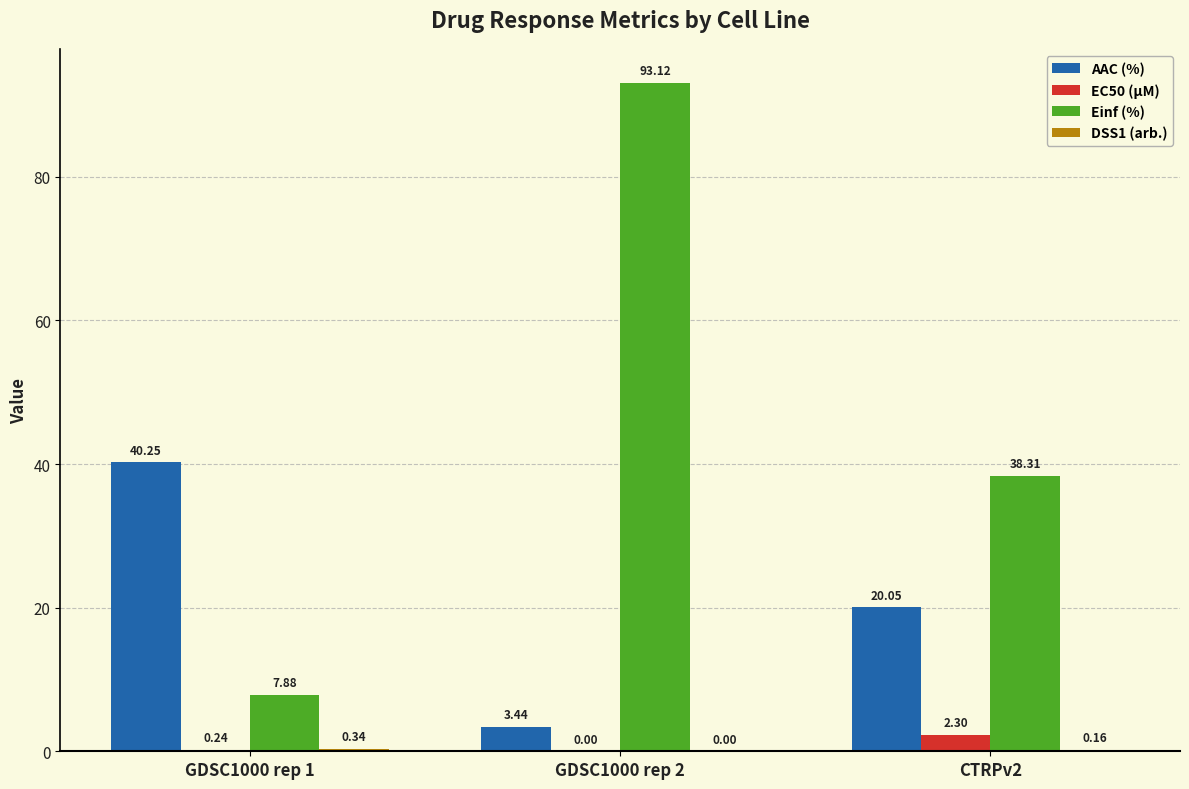

Where does the Einf (%) series first go above 38?

GDSC1000 rep 2